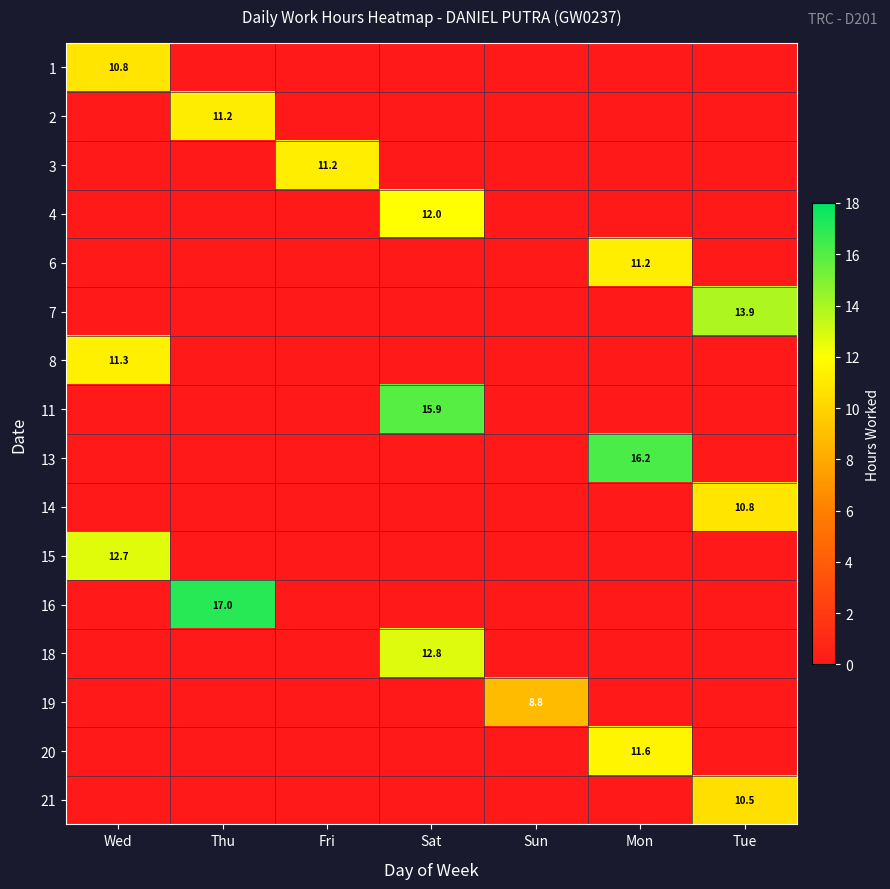

True or false: 20 has a value of 19.5 at Mon.

False